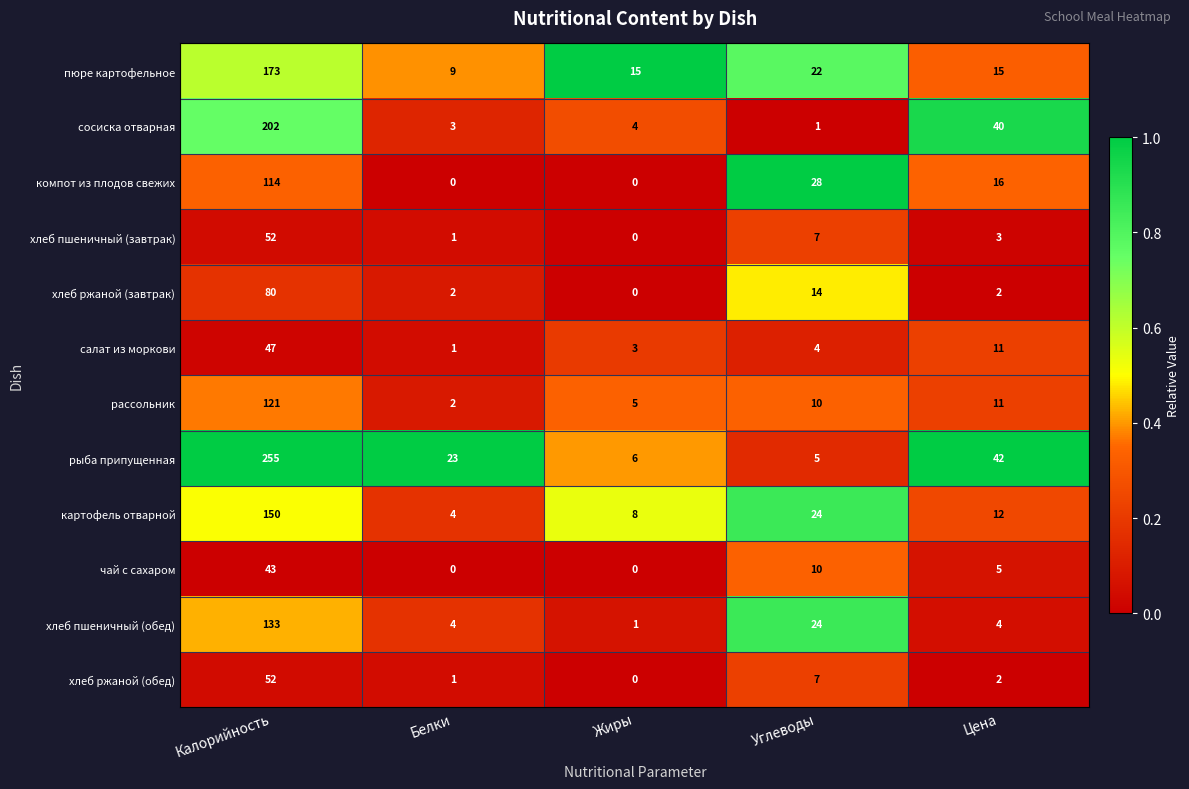

The value of сосиска отварная at Белки is 3. True or false?

True